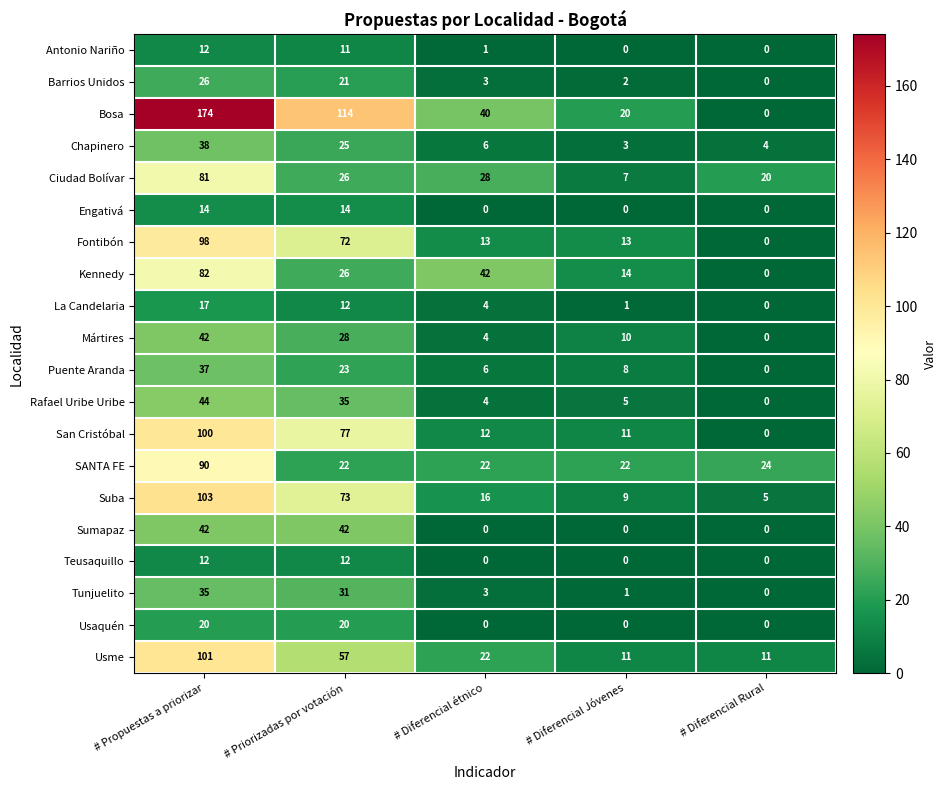

The value of Antonio Nariño at # Diferencial Rural is 7. True or false?

False